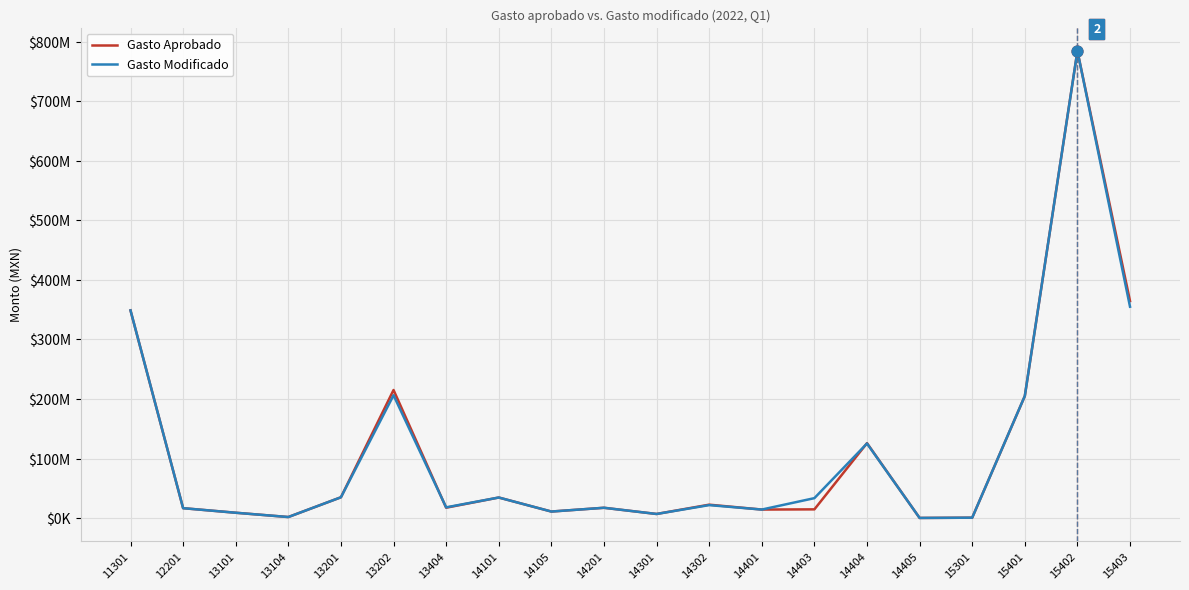

What is the total value across all series at 14404?

251024248